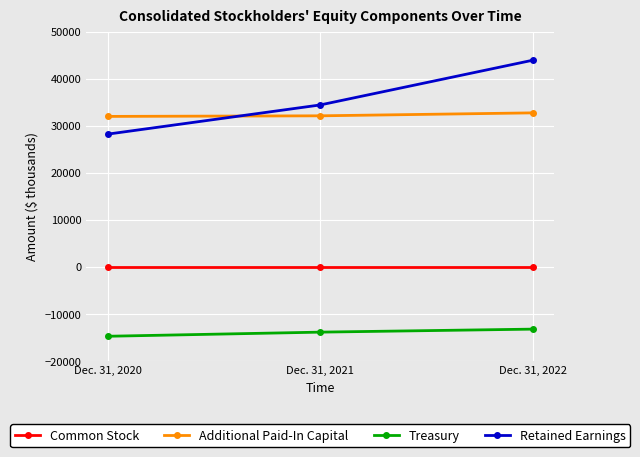

What is the difference between the maximum and minimum values in the Treasury series?

1517